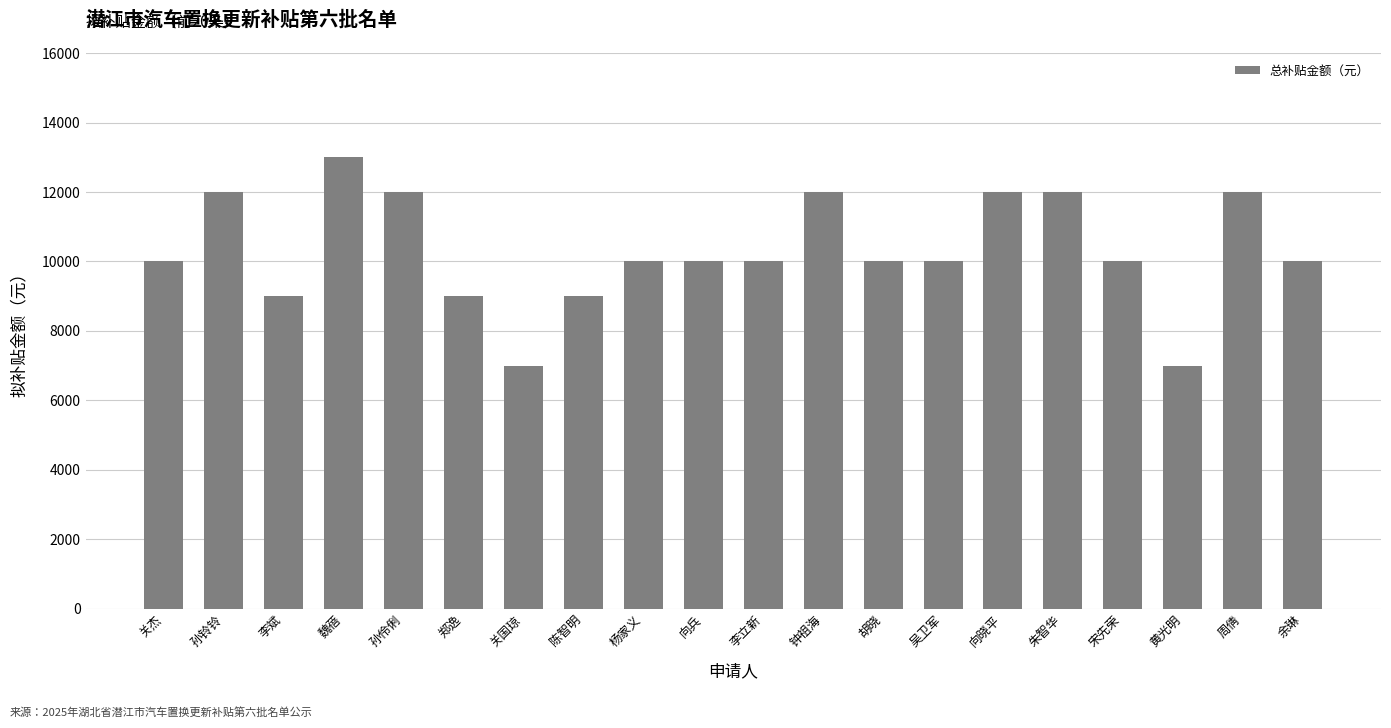

What value does the data have at 关国琼?

7000